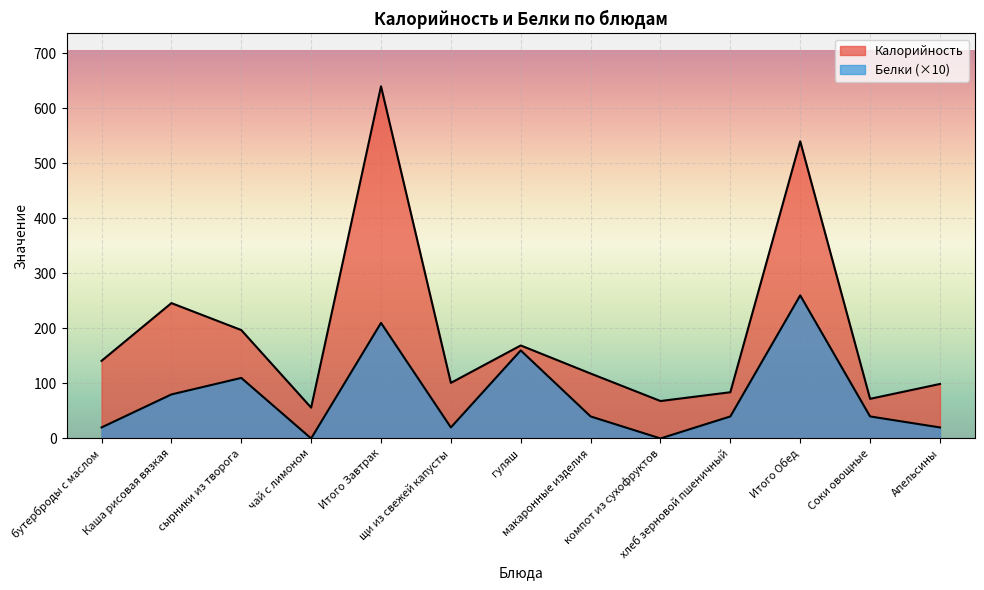

List the series in order of their peak value, highest first.

Калорийность, Белки